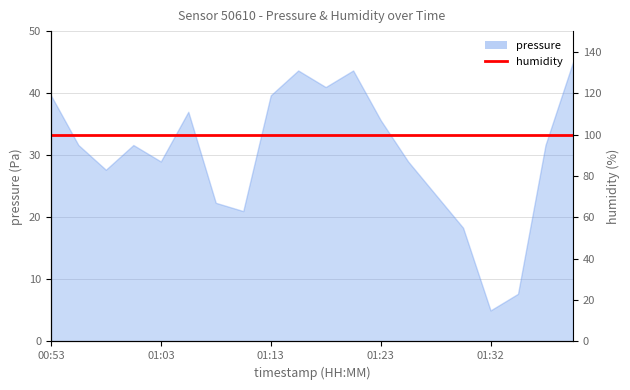

Where does the data first go above 31?

00:53